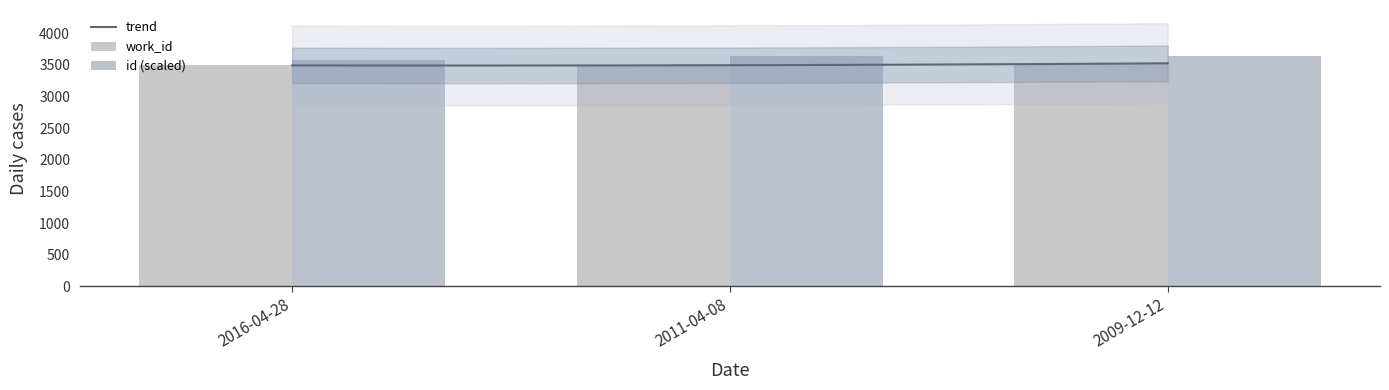

What is the difference between the second highest and minimum values in the work_id series?

3.0